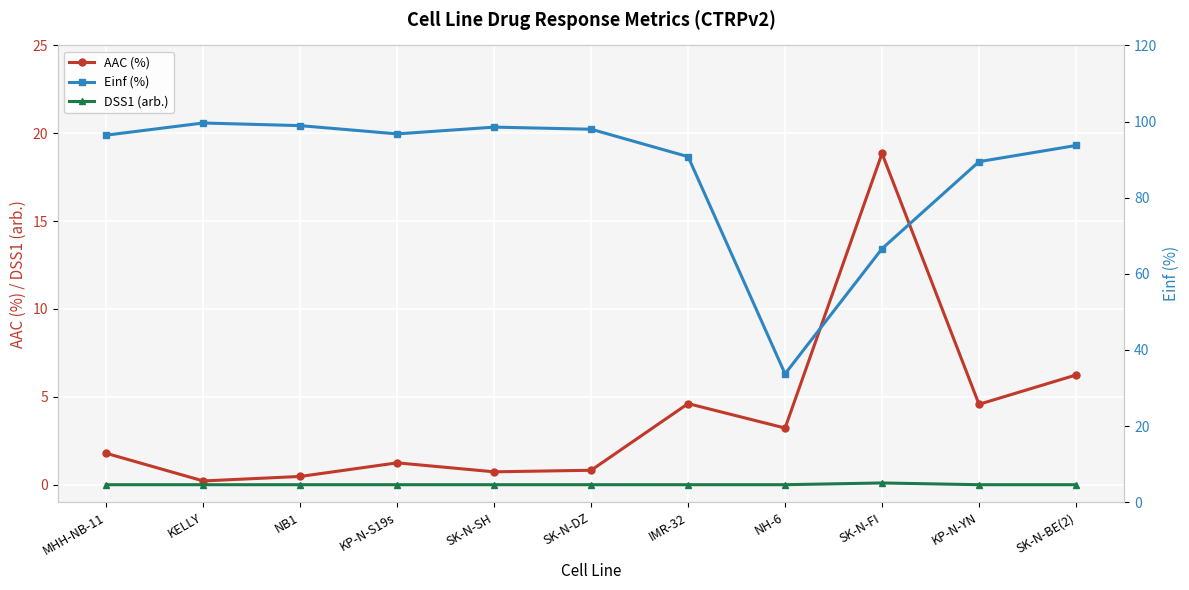

Which category has the highest value across all series?

KELLY